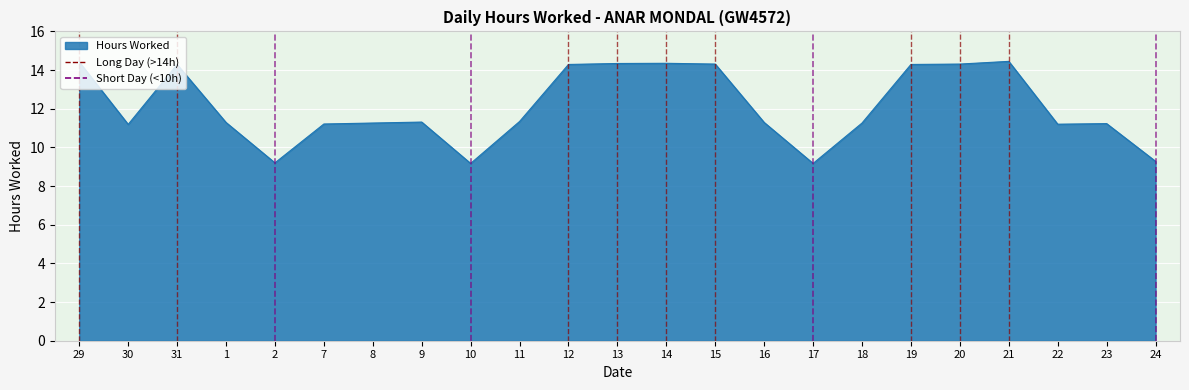

How many lines are shown in the chart?

1